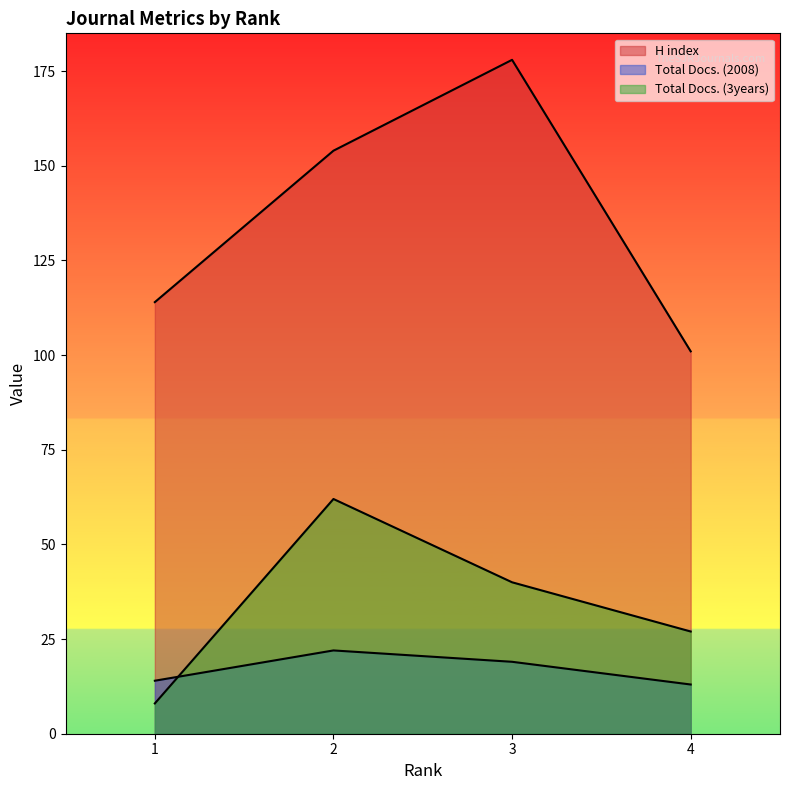

What is the value of the Total Docs. (3years) point at the 4th from the left?

27